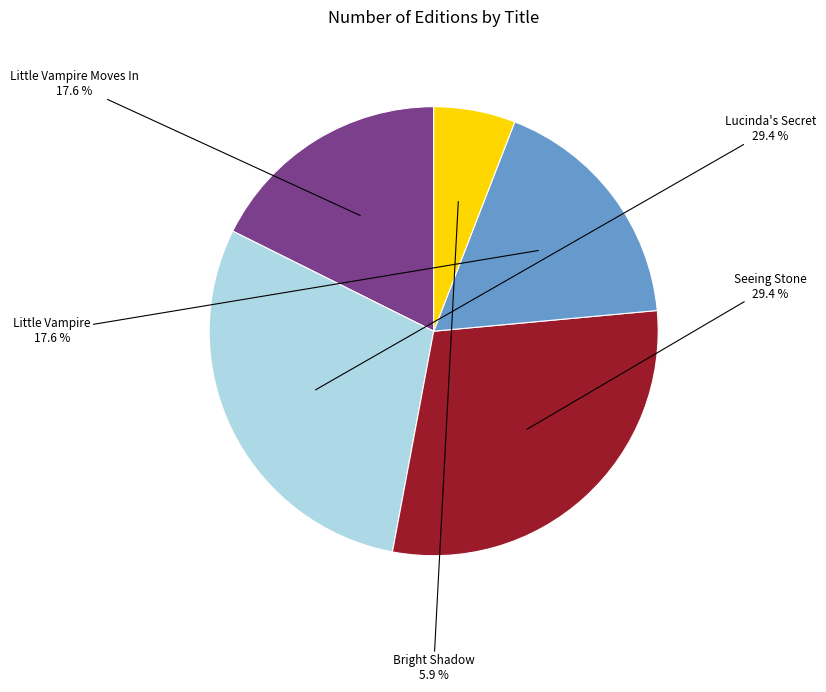

Does any single category account for the majority?

No